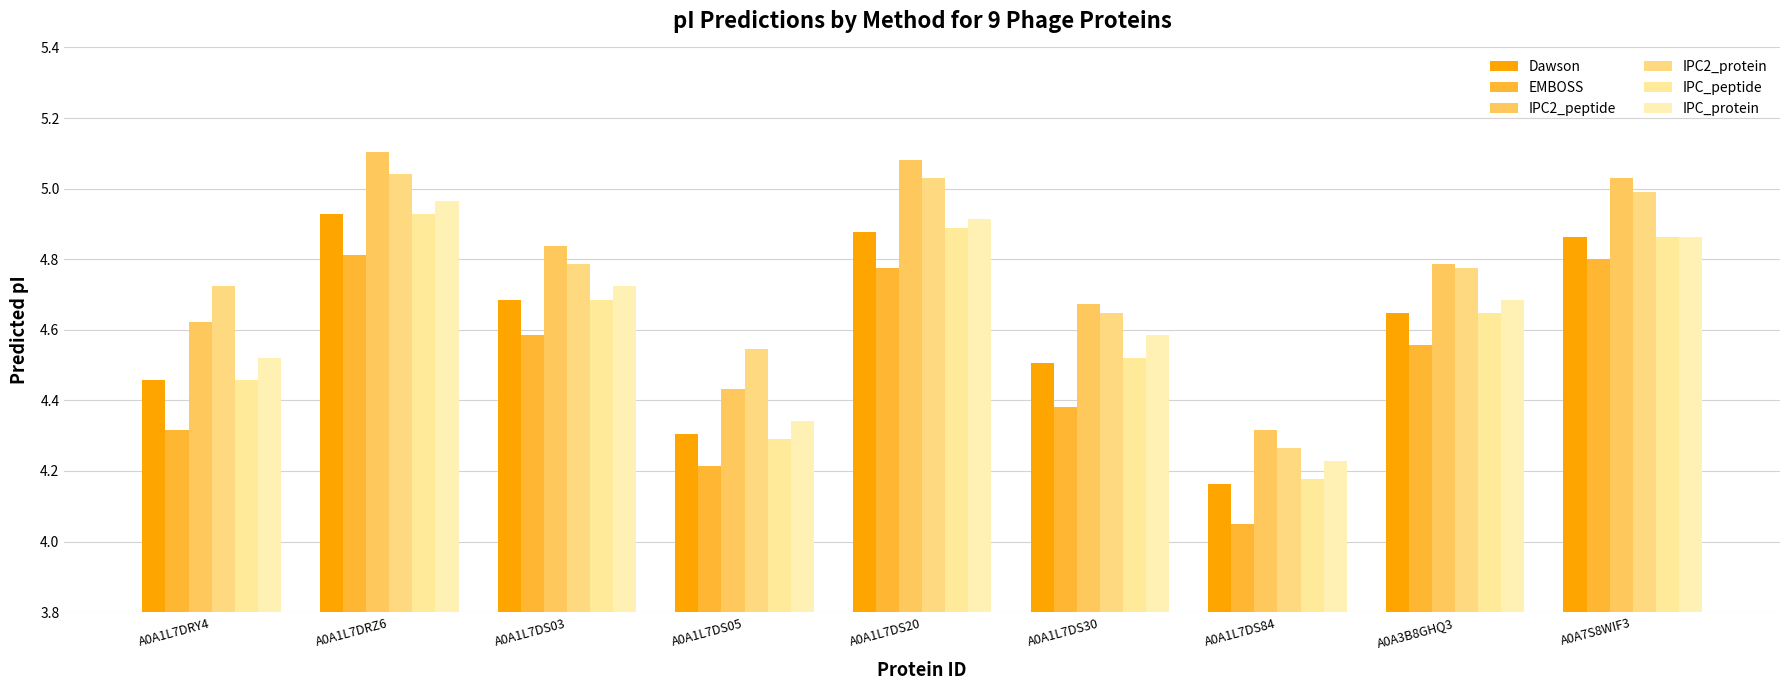

Rank the series at A0A7S8WIF3 from highest to lowest value.

IPC2_peptide, IPC2_protein, Dawson, IPC_peptide, IPC_protein, EMBOSS